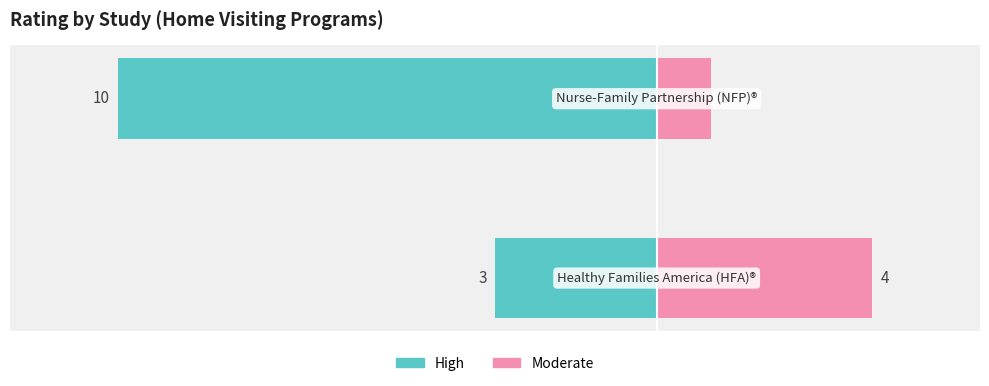

How many values in the High series are below -3?

1